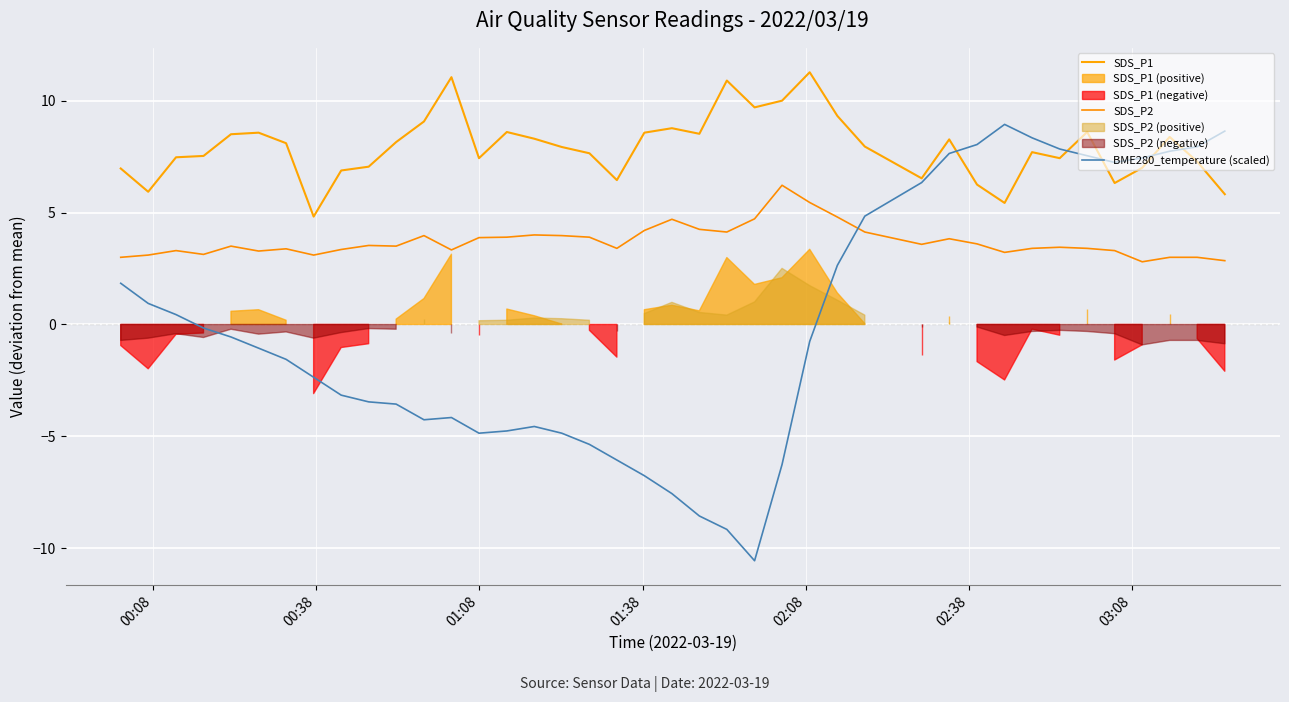

What is the greatest value displayed?

11.3